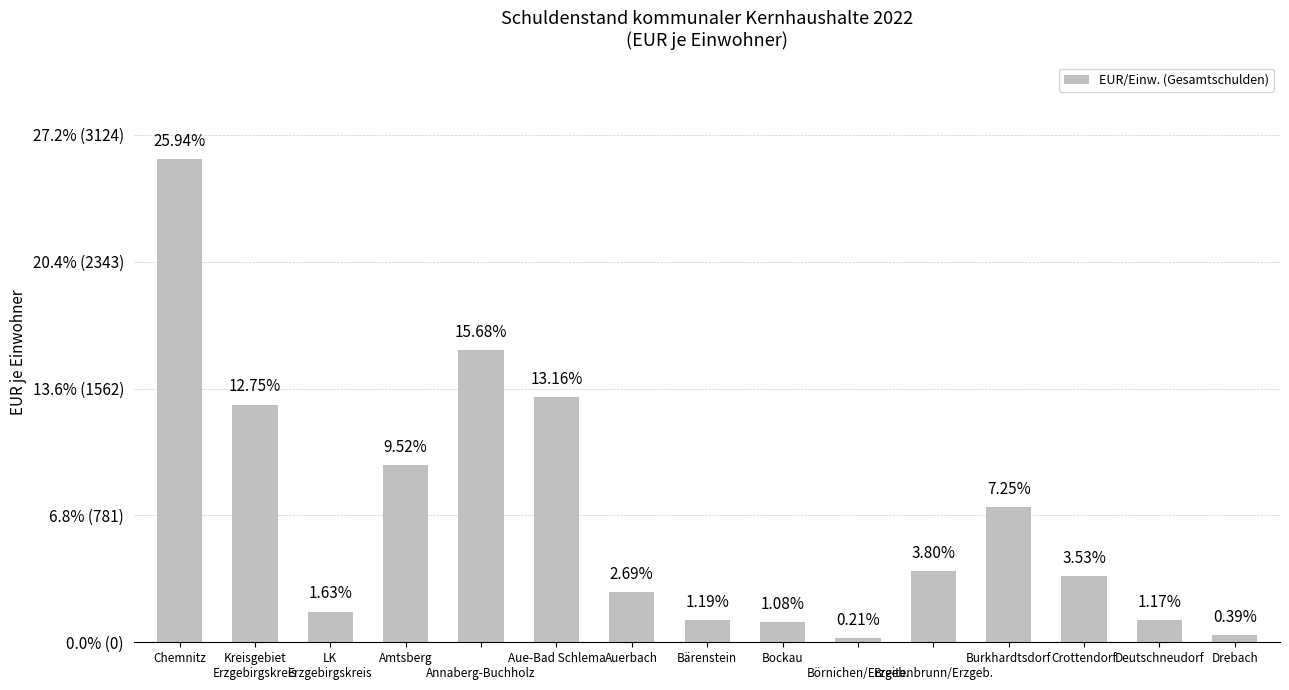

Reading right to left, list all the values displayed in this chart.

Drebach=44.5	Deutschneudorf=134.8	Crottendorf=405.4	Burkhardtsdorf=831.9	
Breitenbrunn/Erzgeb.=435.7	
Börnichen/Erzgeb.=23.8	Bockau=123.9	Bärenstein=136.4	Auerbach=308.5	Aue-Bad Schlema=1509.0	
Annaberg-Buchholz=1798.9	Amtsberg=1092.0	LK
Erzgebirgskreis=187.5	Kreisgebiet
Erzgebirgskreis=1462.2	Chemnitz=2975.0